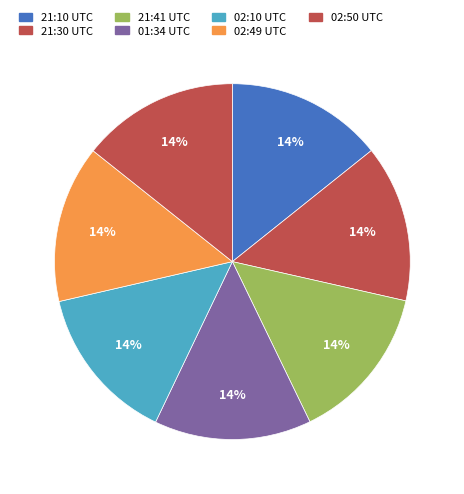

The 02:49 UTC slice represents 5% of the pie. True or false?

False